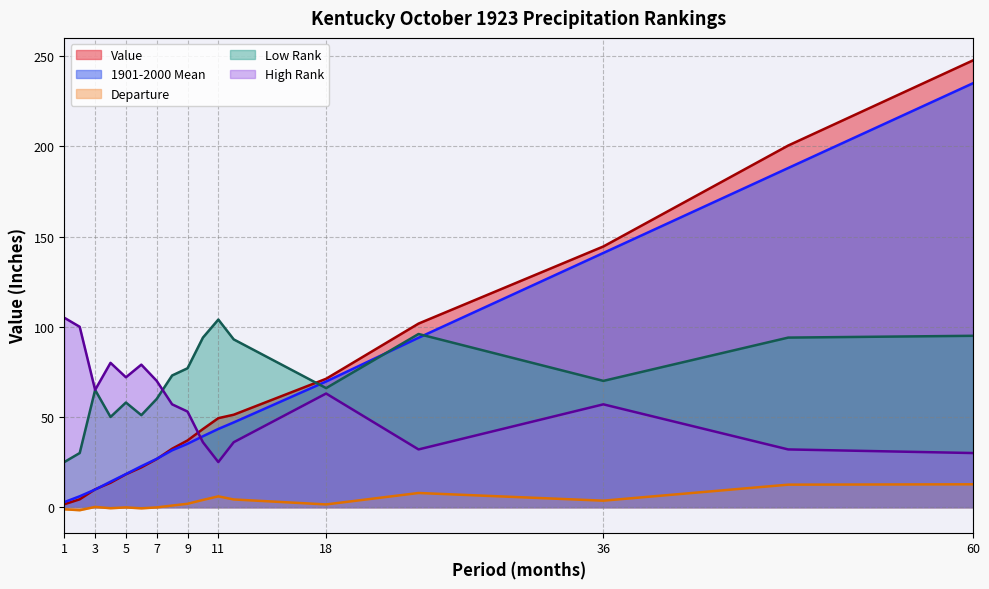

Where is the first local maximum for Departure?

3